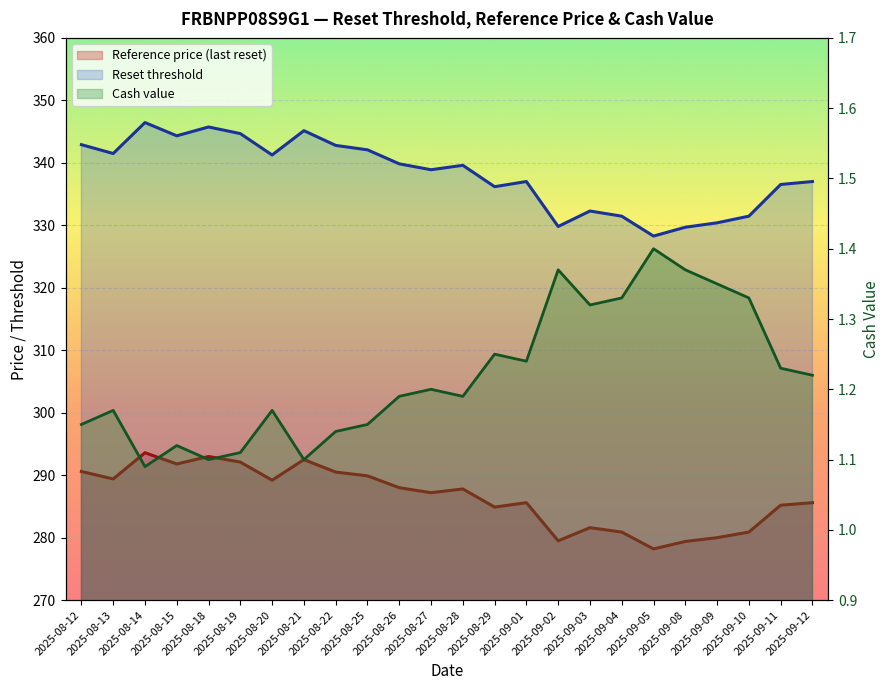

Reading left to right, extract all data points from this chart.

Reset threshold: 2025-08-12=342.9	2025-08-13=341.5	2025-08-14=346.4	2025-08-15=344.3	2025-08-18=345.7	2025-08-19=344.7	2025-08-20=341.3	2025-08-21=345.1	2025-08-22=342.8	2025-08-25=342.1	2025-08-26=339.8	2025-08-27=338.9	2025-08-28=339.6	2025-08-29=336.2	2025-09-01=337.0	2025-09-02=329.8	2025-09-03=332.3	2025-09-04=331.5	2025-09-05=328.3	2025-09-08=329.7	2025-09-09=330.4	2025-09-10=331.5	2025-09-11=336.5	2025-09-12=337.0
Reference price: 2025-08-12=290.6	2025-08-13=289.4	2025-08-14=293.6	2025-08-15=291.8	2025-08-18=293.0	2025-08-19=292.1	2025-08-20=289.2	2025-08-21=292.5	2025-08-22=290.5	2025-08-25=289.9	2025-08-26=288.0	2025-08-27=287.2	2025-08-28=287.8	2025-08-29=284.9	2025-09-01=285.6	2025-09-02=279.5	2025-09-03=281.6	2025-09-04=280.9	2025-09-05=278.2	2025-09-08=279.4	2025-09-09=280.0	2025-09-10=280.9	2025-09-11=285.2	2025-09-12=285.6
Cash value: 2025-08-12=1.1	2025-08-13=1.2	2025-08-14=1.1	2025-08-15=1.1	2025-08-18=1.1	2025-08-19=1.1	2025-08-20=1.2	2025-08-21=1.1	2025-08-22=1.1	2025-08-25=1.1	2025-08-26=1.2	2025-08-27=1.2	2025-08-28=1.2	2025-08-29=1.2	2025-09-01=1.2	2025-09-02=1.4	2025-09-03=1.3	2025-09-04=1.3	2025-09-05=1.4	2025-09-08=1.4	2025-09-09=1.4	2025-09-10=1.3	2025-09-11=1.2	2025-09-12=1.2